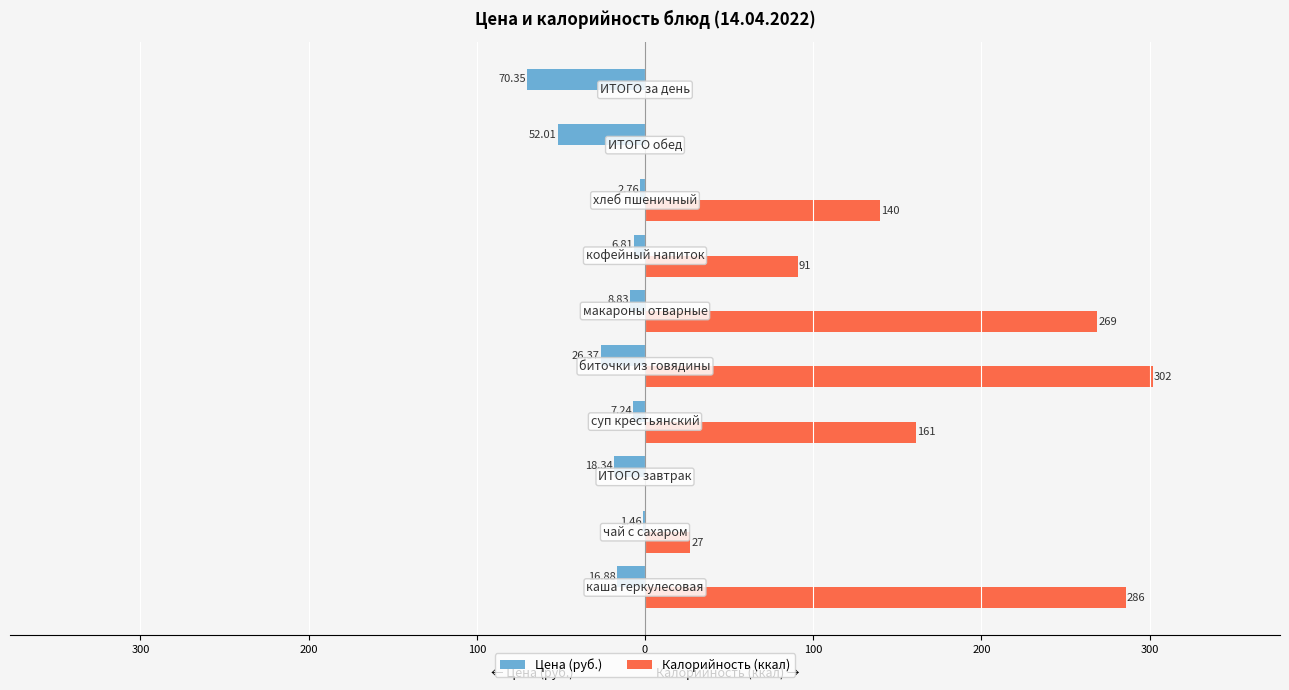

What are all the series names shown in the legend?

Цена (руб.), Калорийность (ккал)